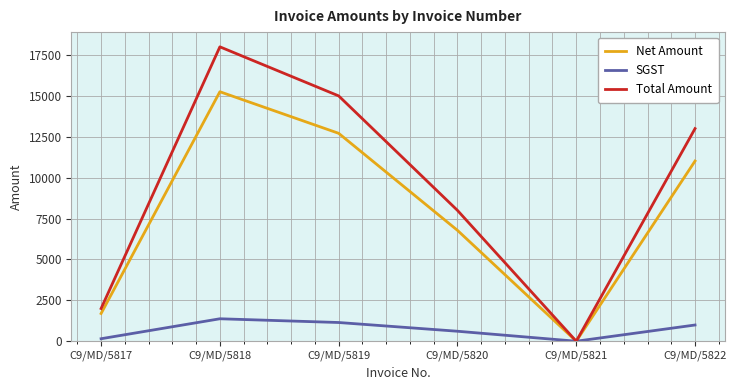

At which label does Total Amount first exceed 13000?

C9/MD/5818